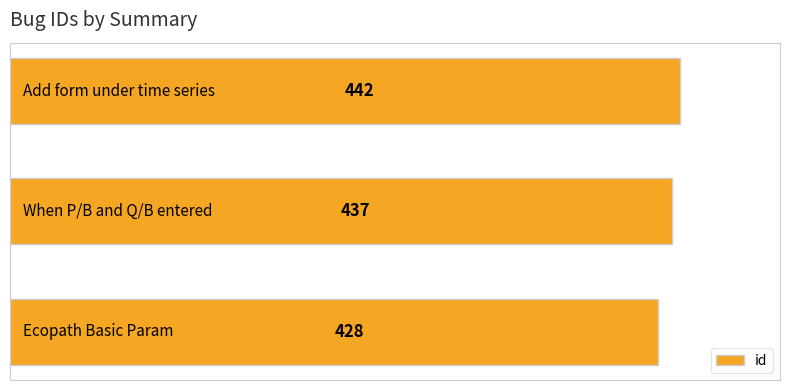

What is the smallest value displayed?

428